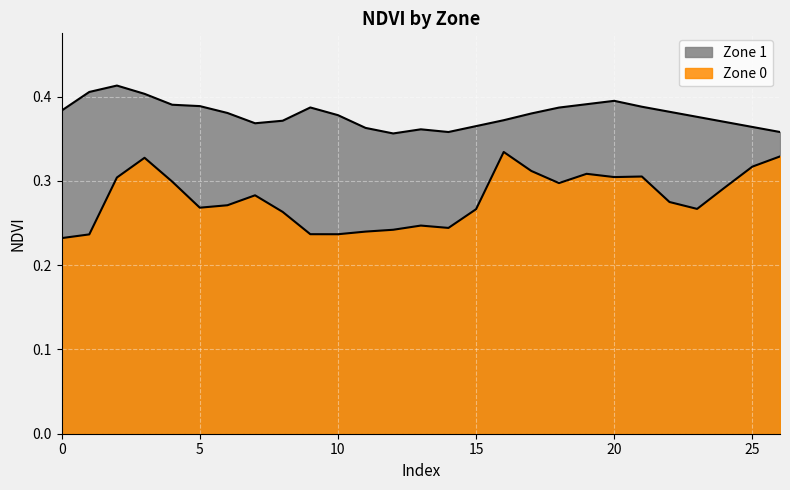

How many Zone 0 values are between 0 and 1?

27